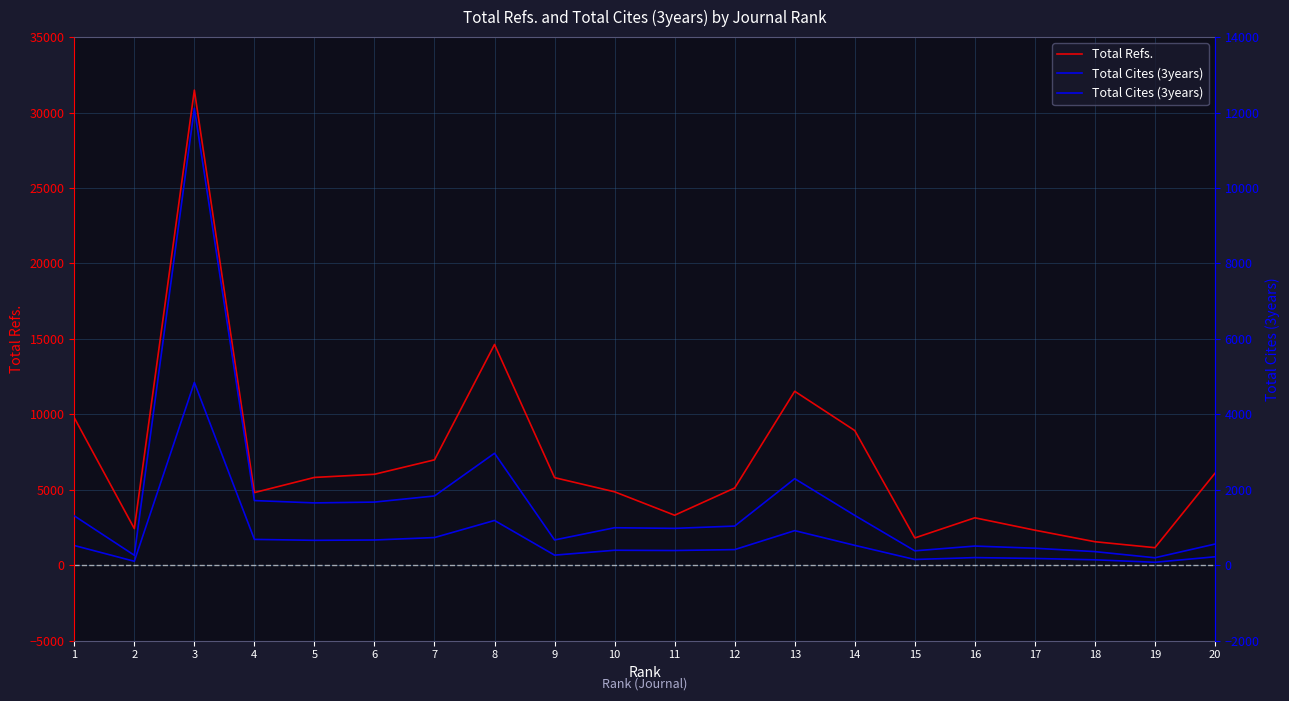

At which label does Total Refs. first exceed 5807?

1